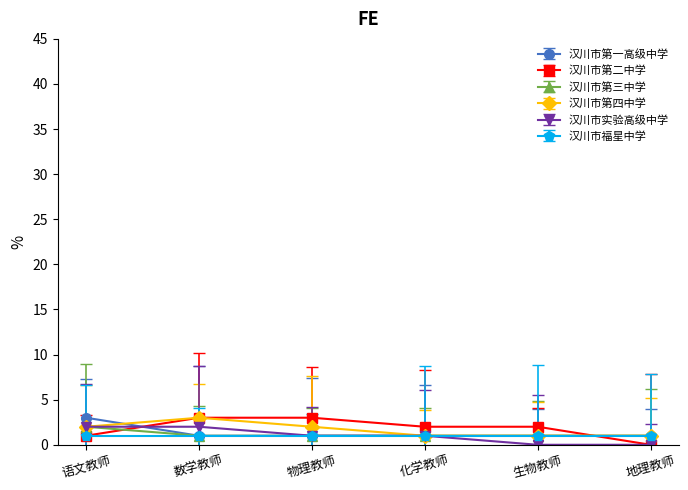

What is the label of the 3rd point from the left?

物理教师